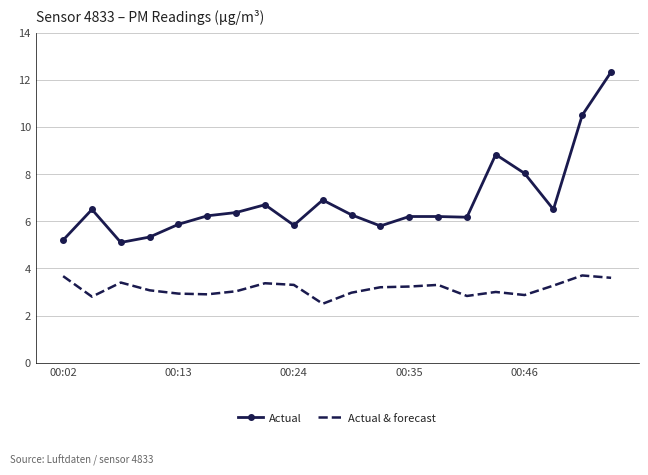

List the series in order of their overall mean, lowest first.

Actual & forecast, Actual